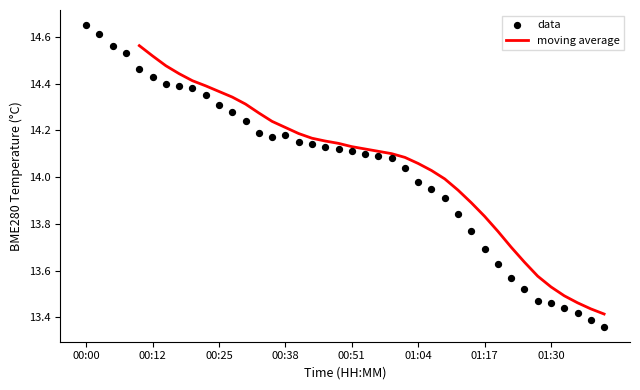

What is the ratio of the value at 00:28 to the value at 00:00?

1.0